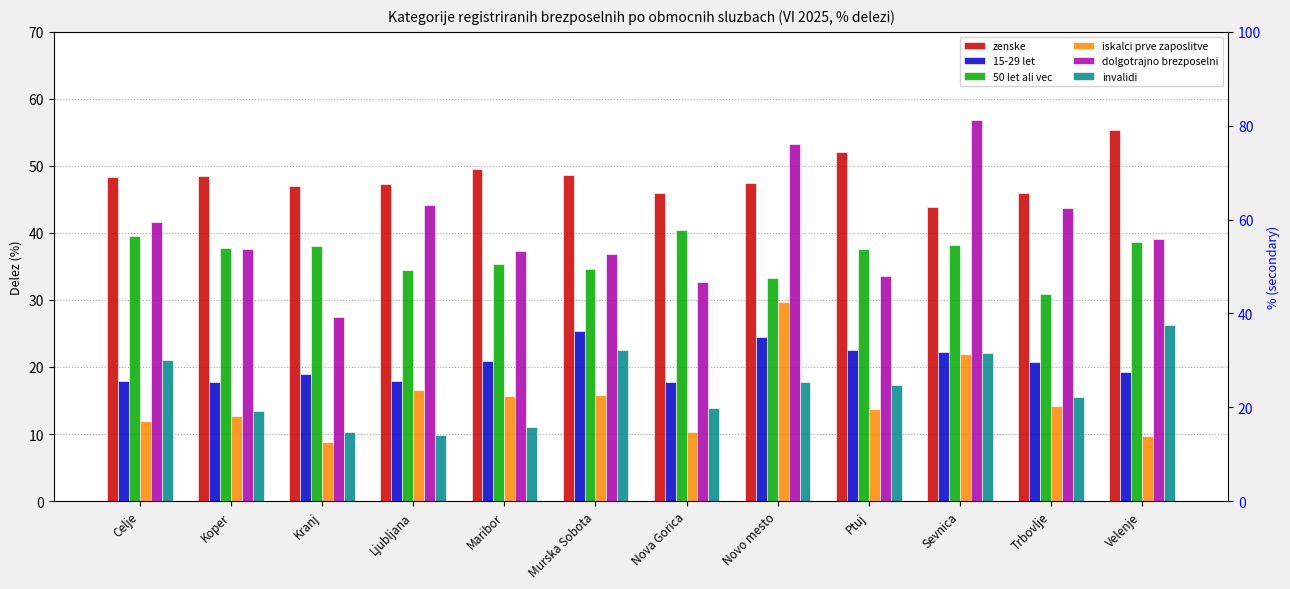

The value of zenske at Murska Sobota is 68.1. True or false?

False